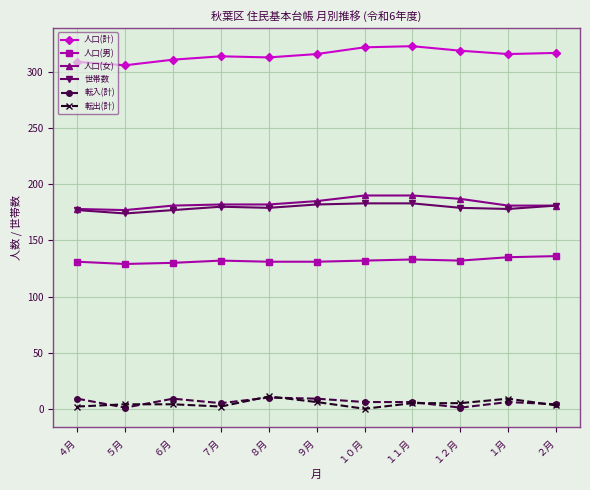

What is the label of the 5th point from the left?

８月